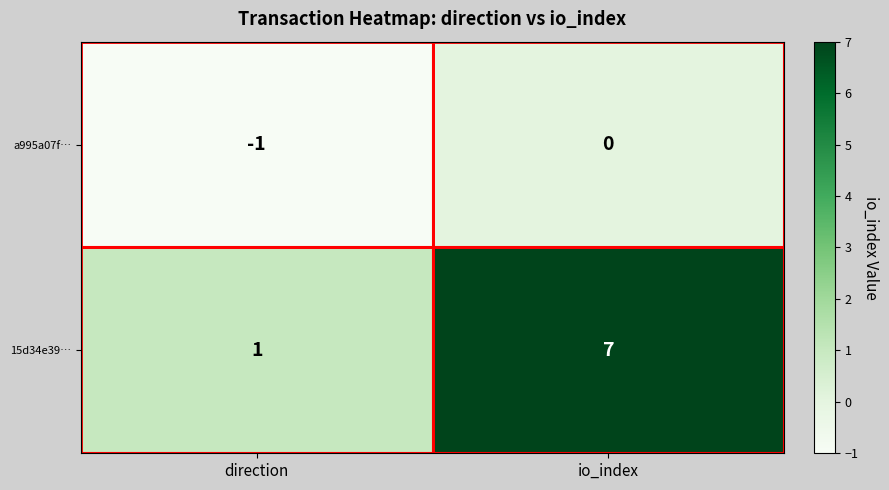

At io_index, list the series in order from largest to smallest.

15d34e39…, a995a07f…